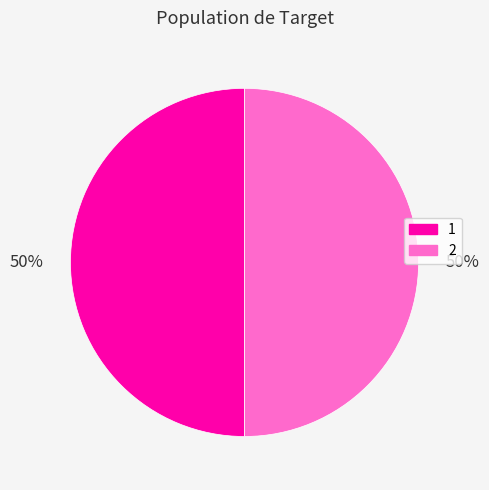

Count the number of slices in the pie.

2